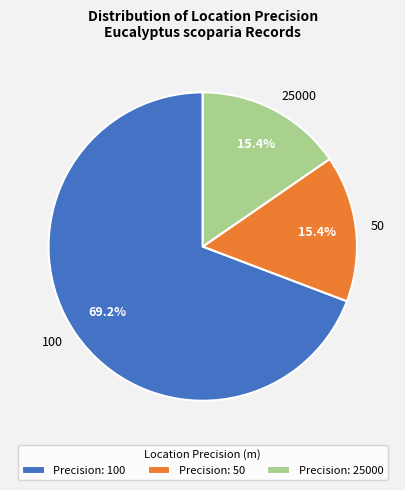

Is it true that 100 is 69% of the pie?

True